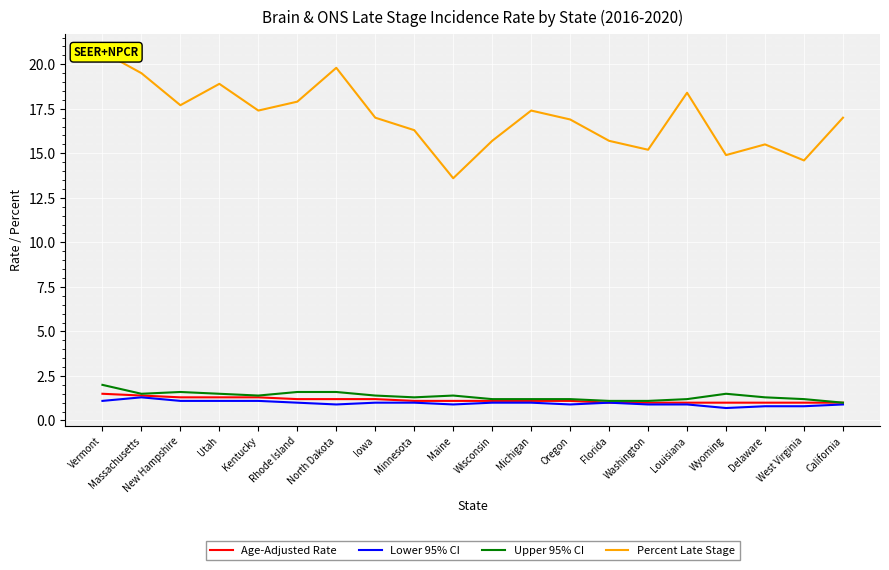

What is the label of the 7th point from the left?

North Dakota